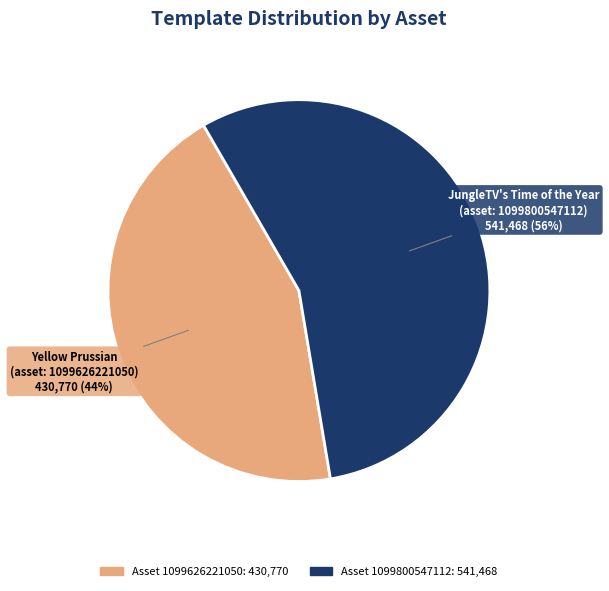

Is there any slice that represents more than half of the pie?

Yes